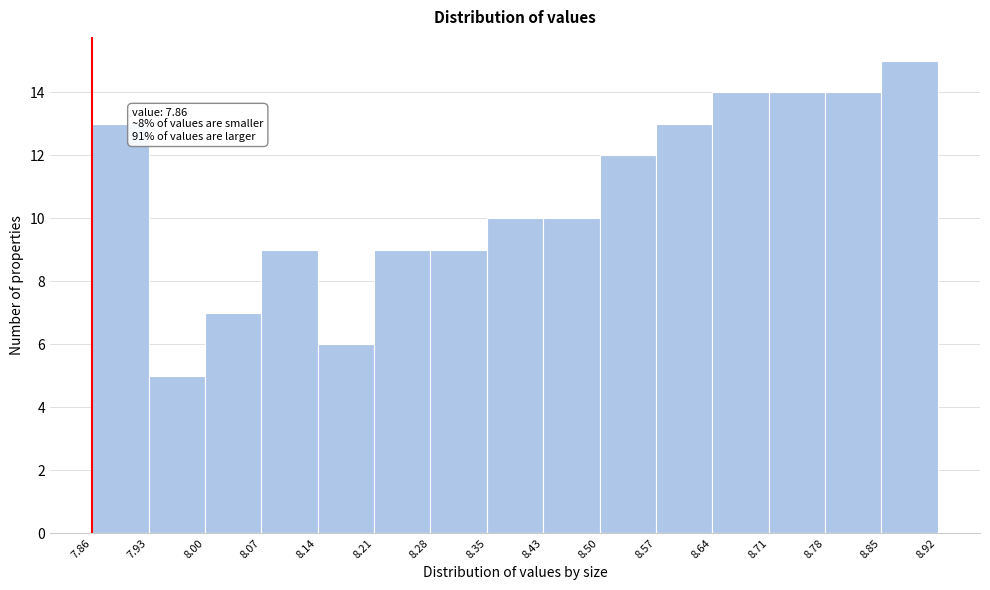

Which range on the x-axis has the tallest bar?

8.85 to 8.92